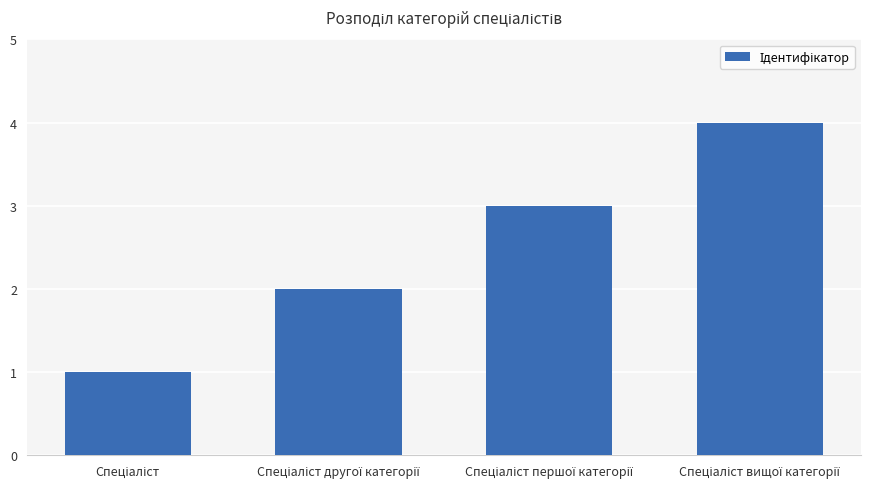

What is the maximum value shown in the chart?

4